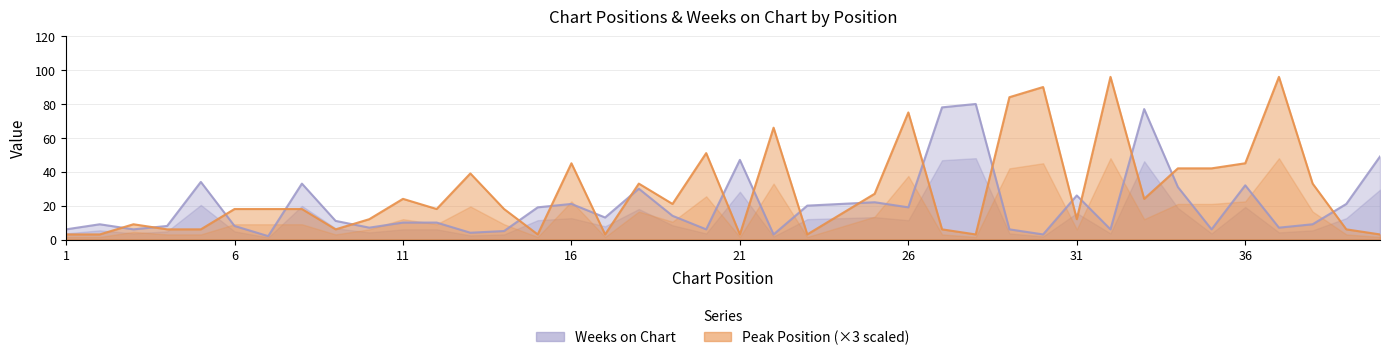

Reading left to right, transcribe all the data shown in this chart.

Peak Position: 3	3	9	6	6	18	18	18	6	12	24	18	39	18	3	45	3	33	21	51	3	66	3	15	27	75	6	3	84	90	12	96	24	42	42	45	96	33	6	3
Weeks on Chart: 6	9	6	8	34	8	2	33	11	7	10	10	4	5	19	21	13	30	14	6	47	3	20	21	22	19	78	80	6	3	26	6	77	31	6	32	7	9	21	49